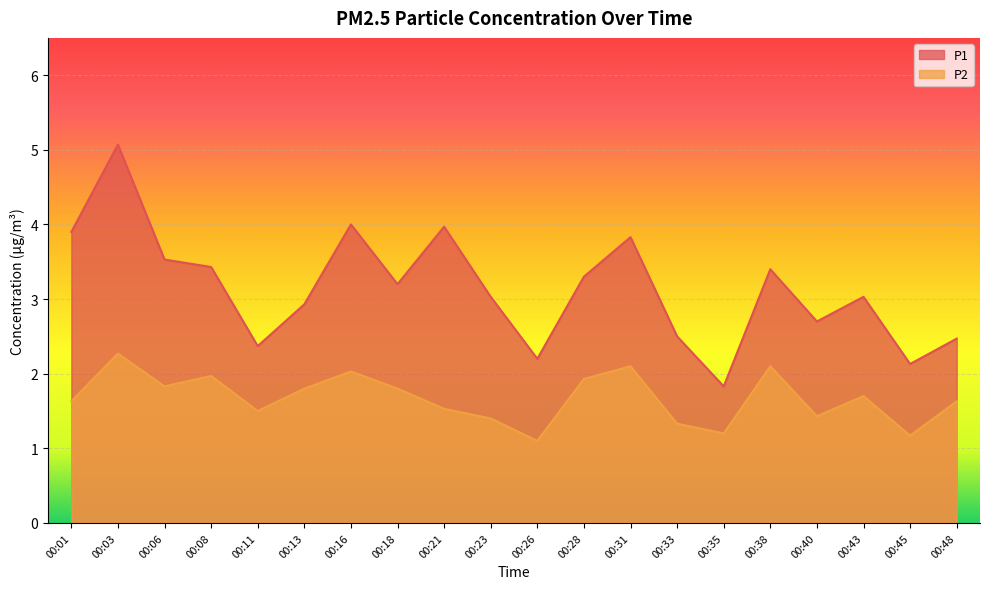

Reading left to right, list all the values displayed in this chart.

P1: 00:01=3.9	00:03=5.1	00:06=3.5	00:08=3.4	00:11=2.4	00:13=2.9	00:16=4.0	00:18=3.2	00:21=4.0	00:23=3.0	00:26=2.2	00:28=3.3	00:31=3.8	00:33=2.5	00:35=1.8	00:38=3.4	00:40=2.7	00:43=3.0	00:45=2.1	00:48=2.5
P2: 00:01=1.6	00:03=2.3	00:06=1.8	00:08=2.0	00:11=1.5	00:13=1.8	00:16=2.0	00:18=1.8	00:21=1.5	00:23=1.4	00:26=1.1	00:28=1.9	00:31=2.1	00:33=1.3	00:35=1.2	00:38=2.1	00:40=1.4	00:43=1.7	00:45=1.2	00:48=1.6